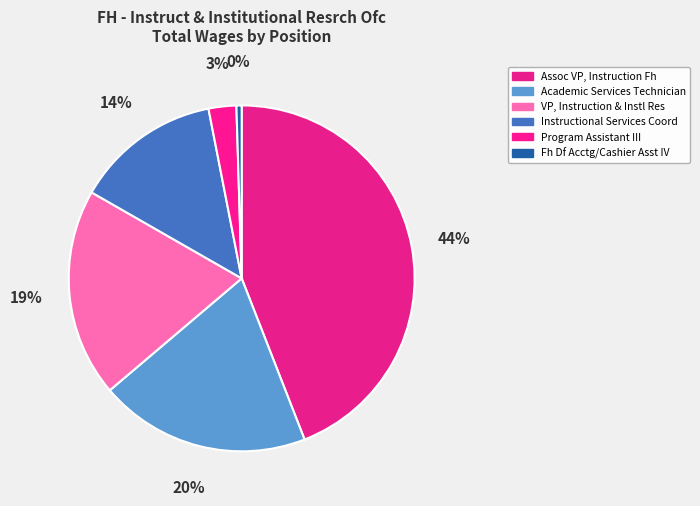

How many segments does this pie chart have?

6